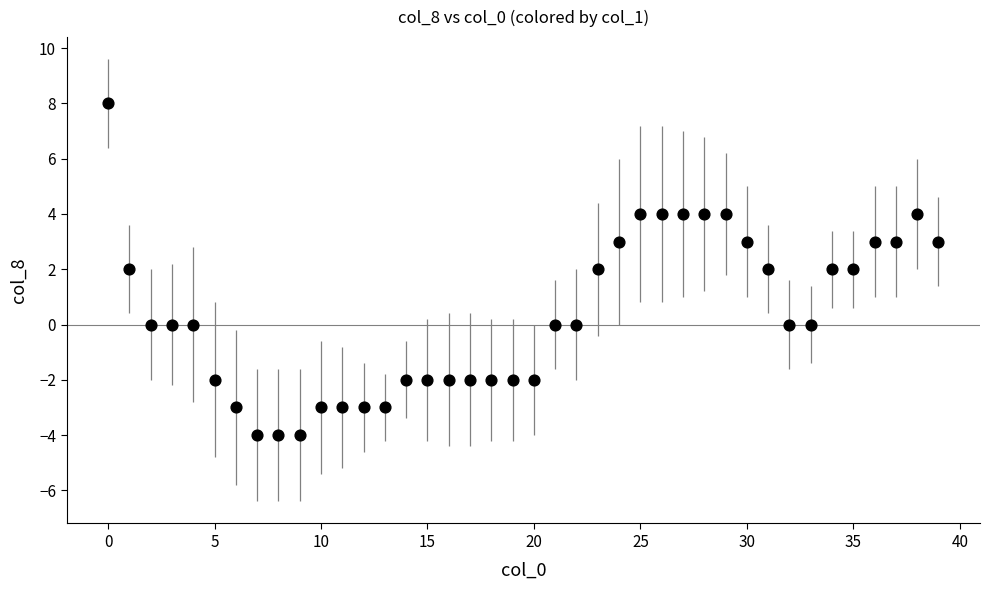

What is the range of Y values (max minus min)?

12